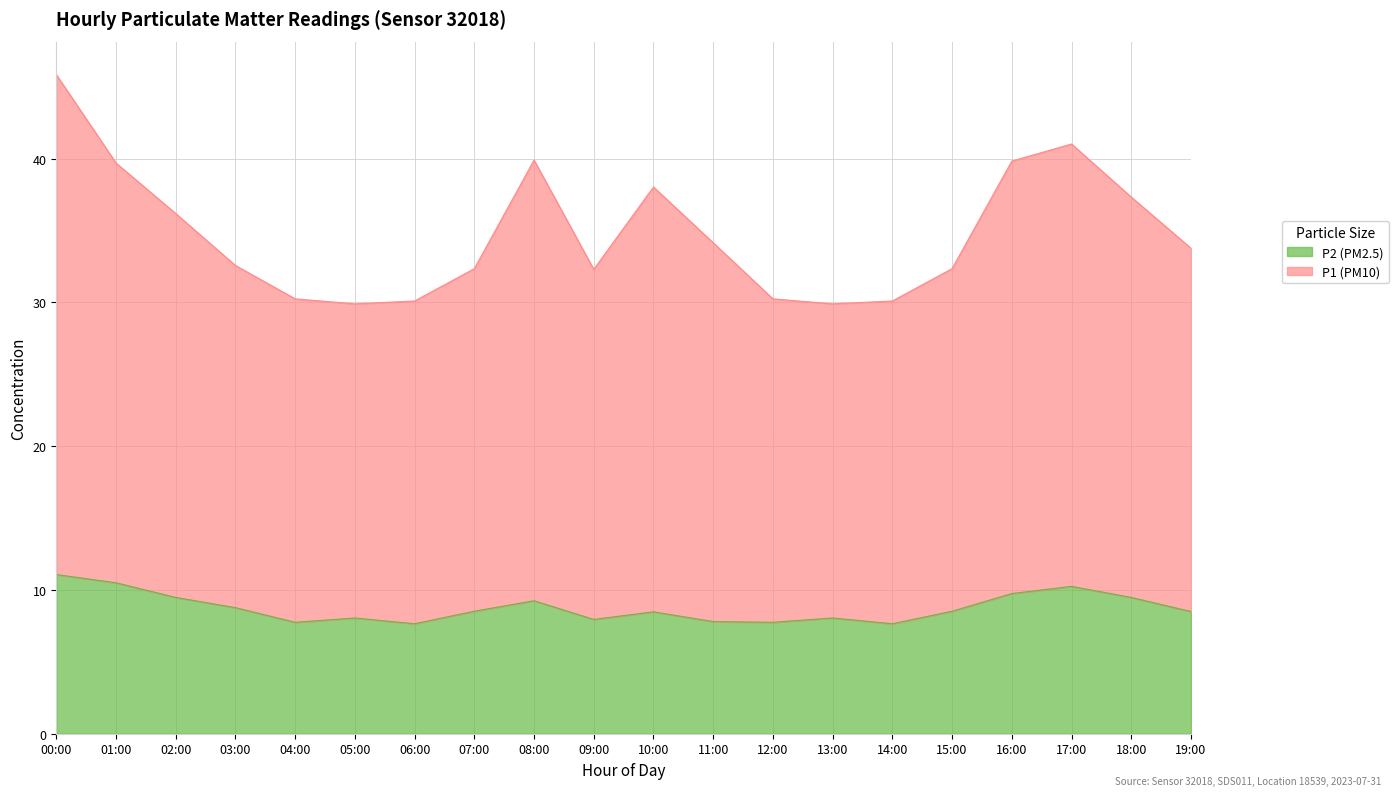

At which label does P2 first exceed 8?

00:00